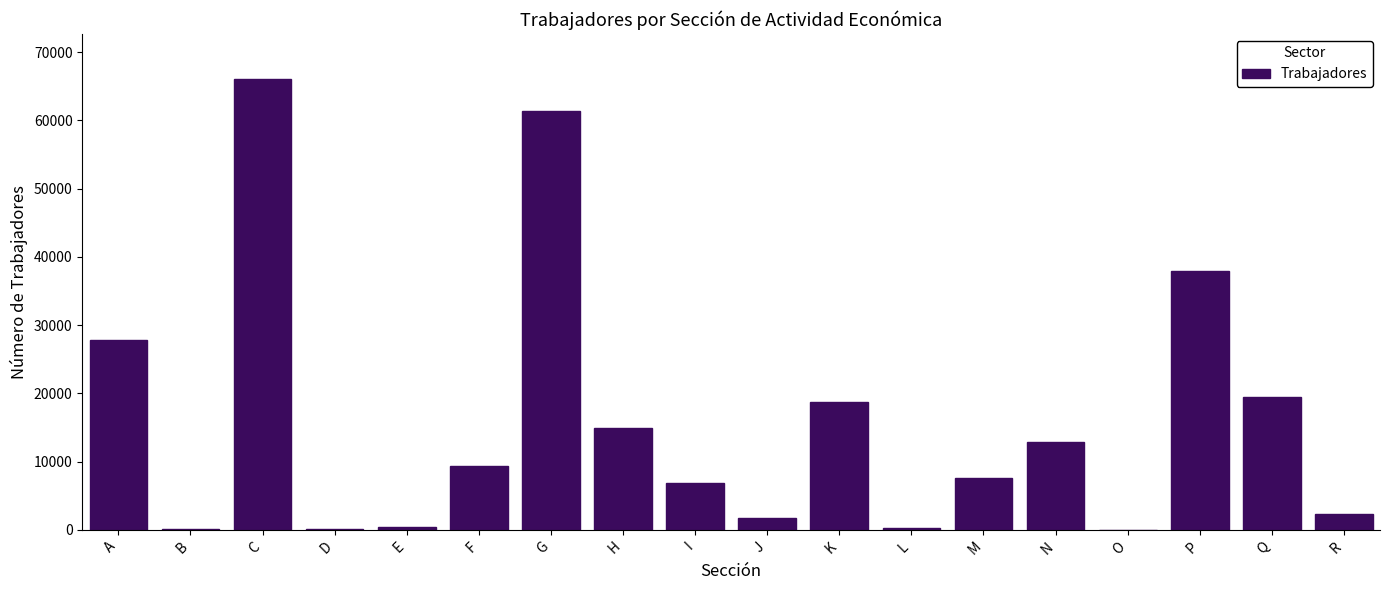

The value at G is 103265. True or false?

False